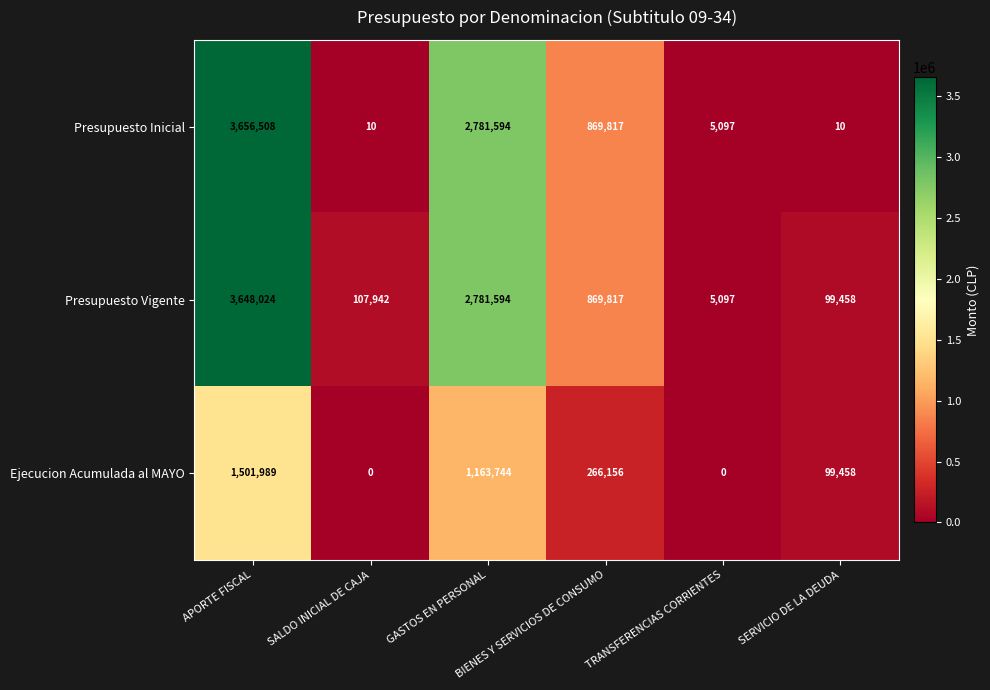

Which series has the widest spread of values?

Presupuesto Inicial